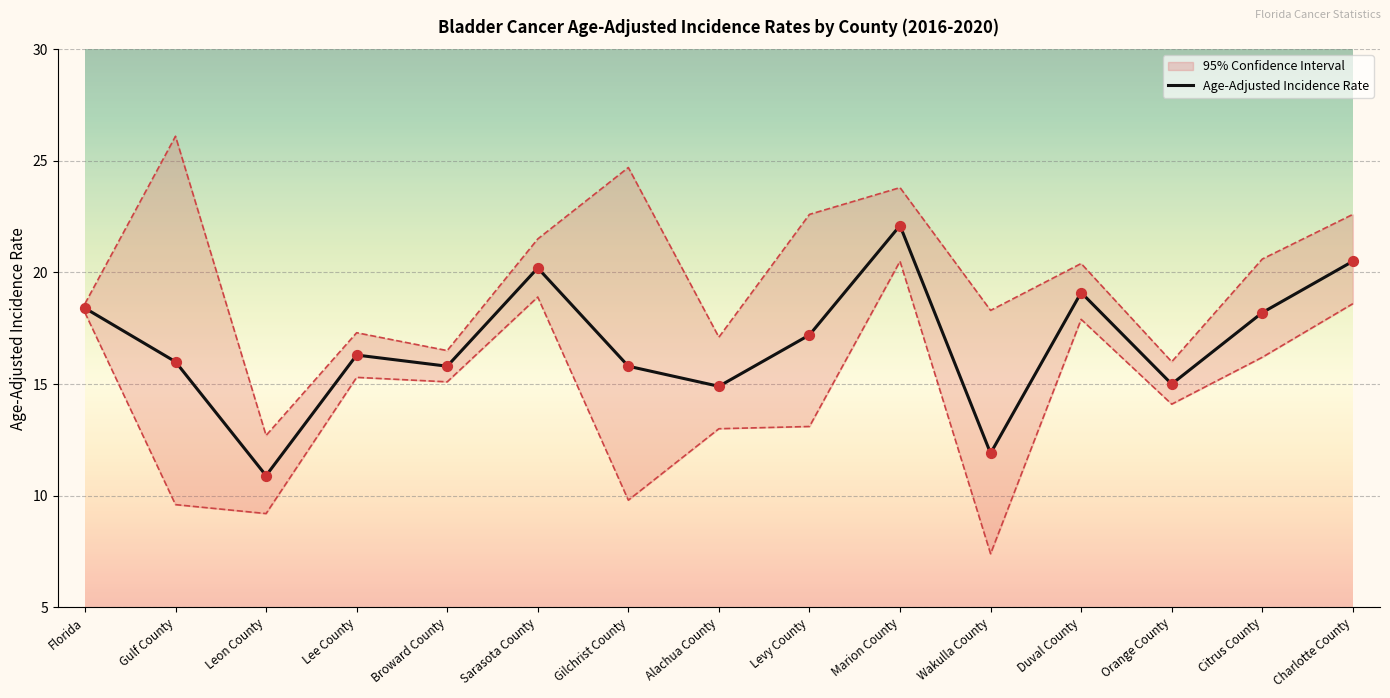

What is the ratio of the value at Alachua County to the value at Levy County?

0.9